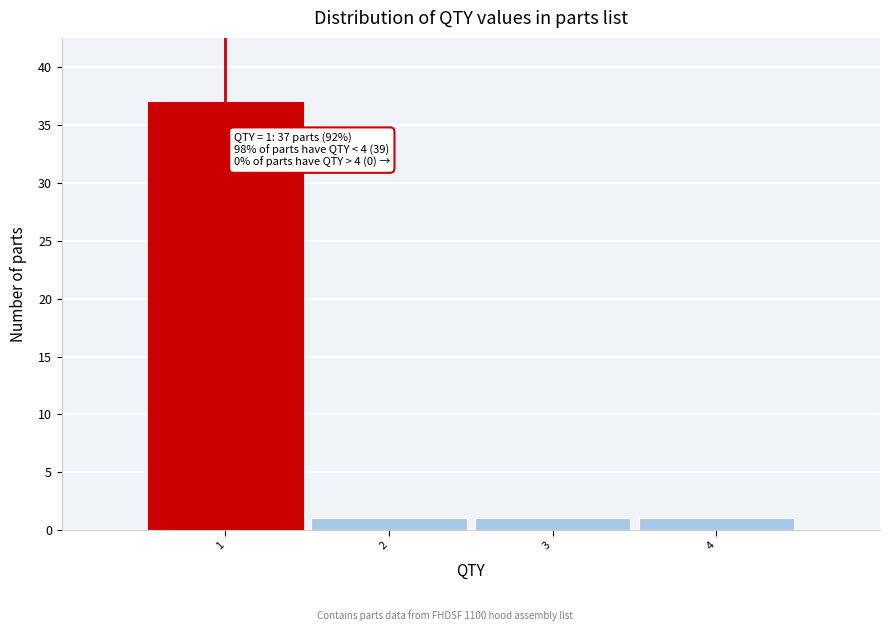

Which range on the x-axis has the tallest bar?

0.5 to 1.5